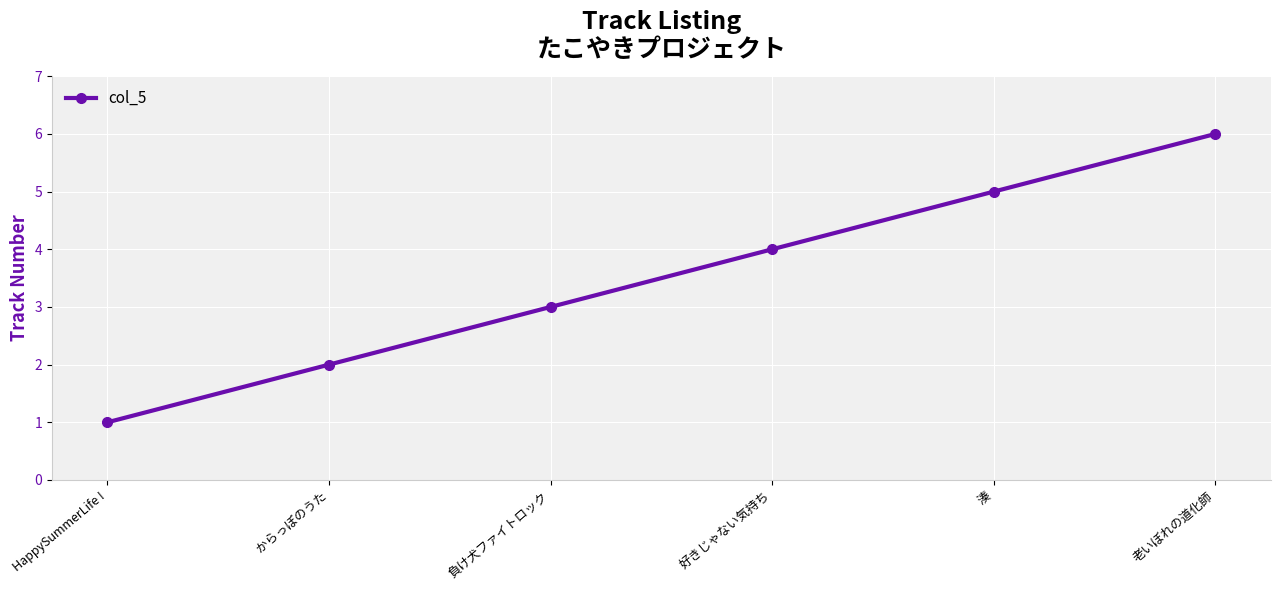

What position from the left is 負け犬ファイトロック?

3